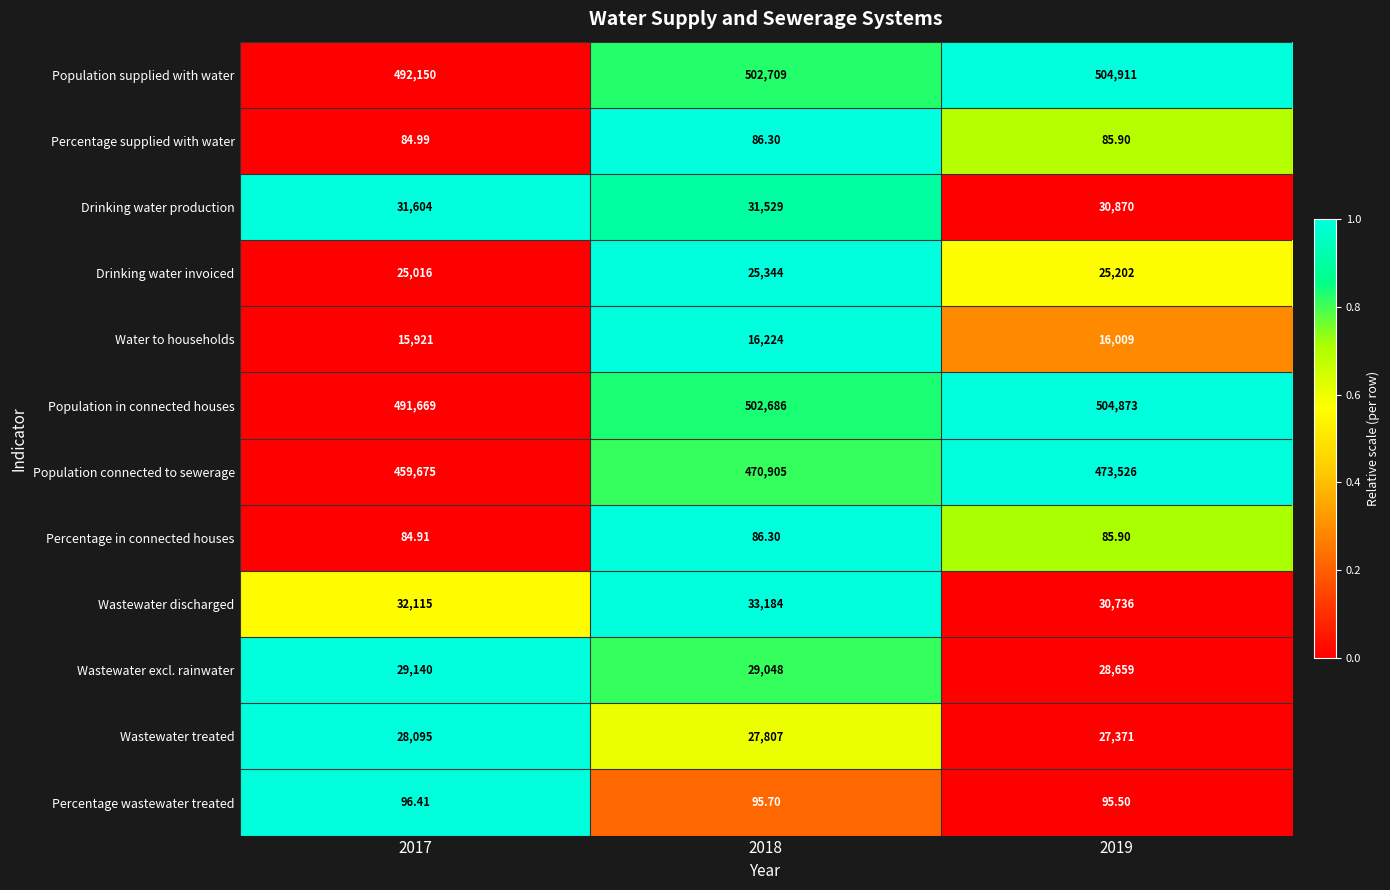

What is the maximum value shown in the chart?

504911.0